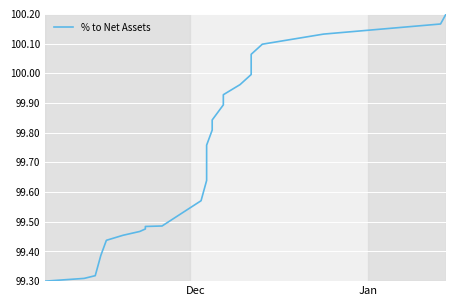

What is the maximum value shown in the chart?

100.2